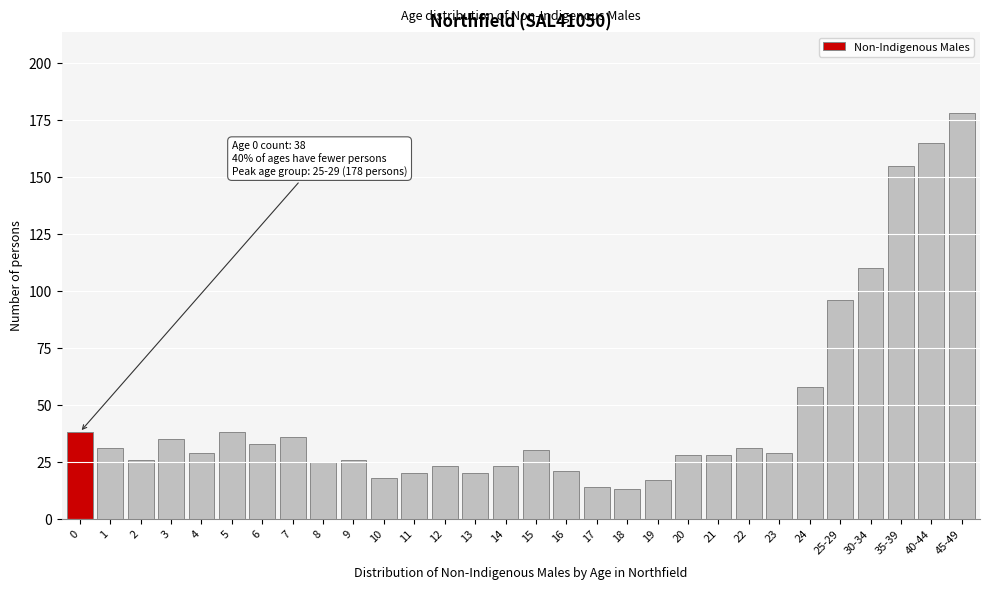

Reading left to right, what are all the values shown in this chart?

0=38	1=31	2=26	3=35	4=29	5=38	6=33	7=36	8=25	9=26	10=18	11=20	12=23	13=20	14=23	15=30	16=21	17=14	18=13	19=17	20=28	21=28	22=31	23=29	24=58	25-29=96	30-34=110	35-39=155	40-44=165	45-49=178